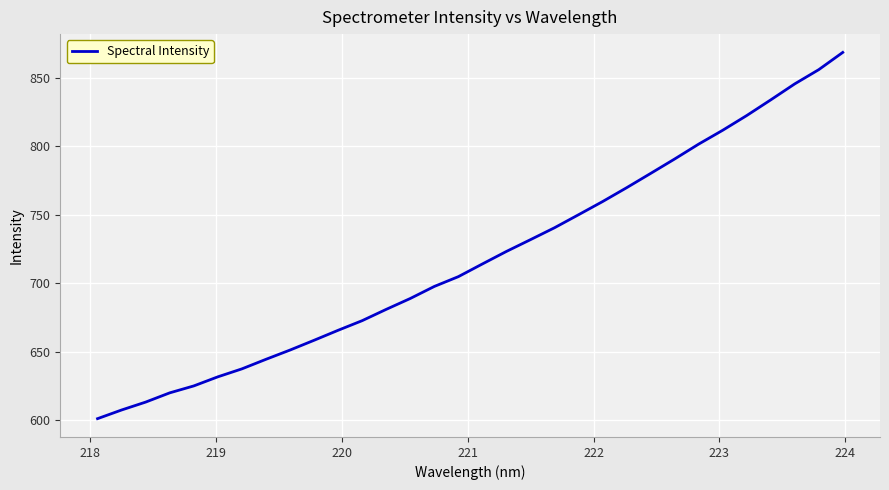

What is the greatest value displayed?

868.6